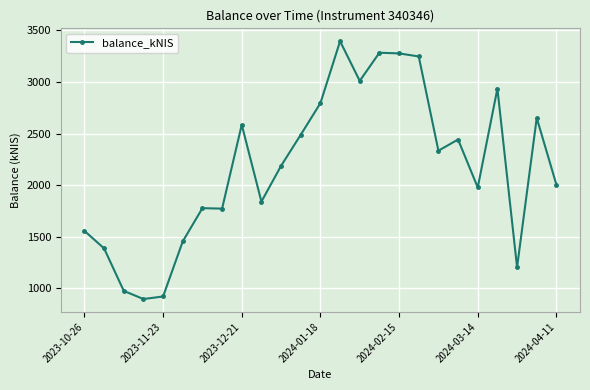

What is the difference between the maximum and minimum values?

2498.9